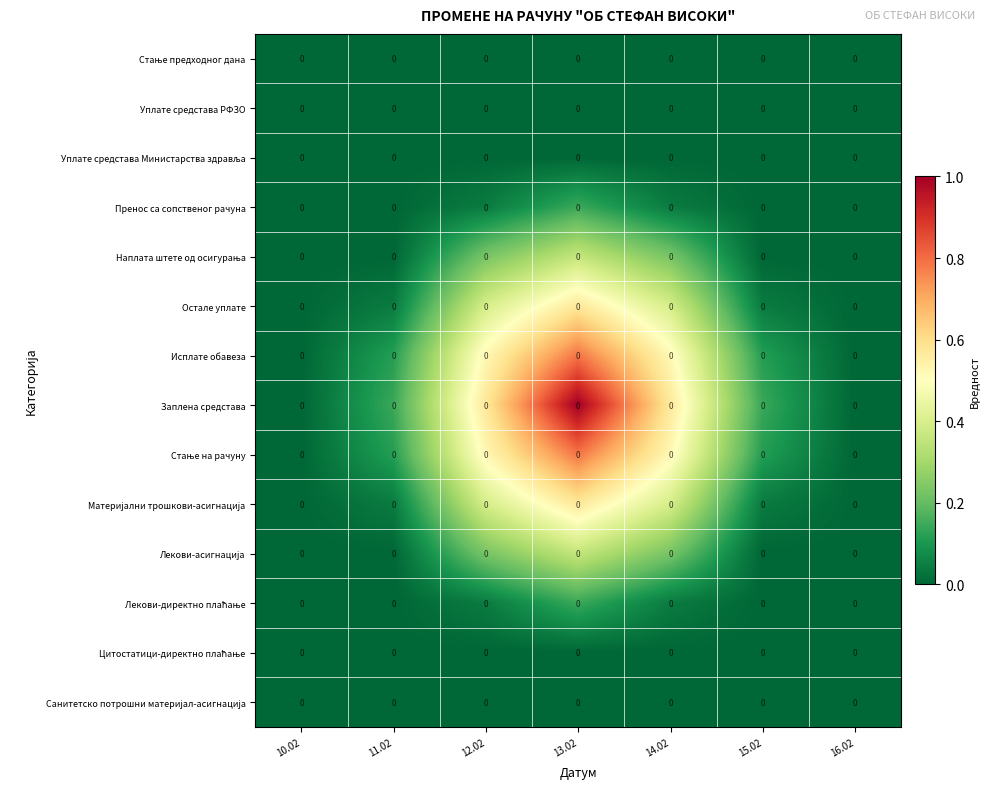

What is the maximum value for Заплена средстава?

1.0